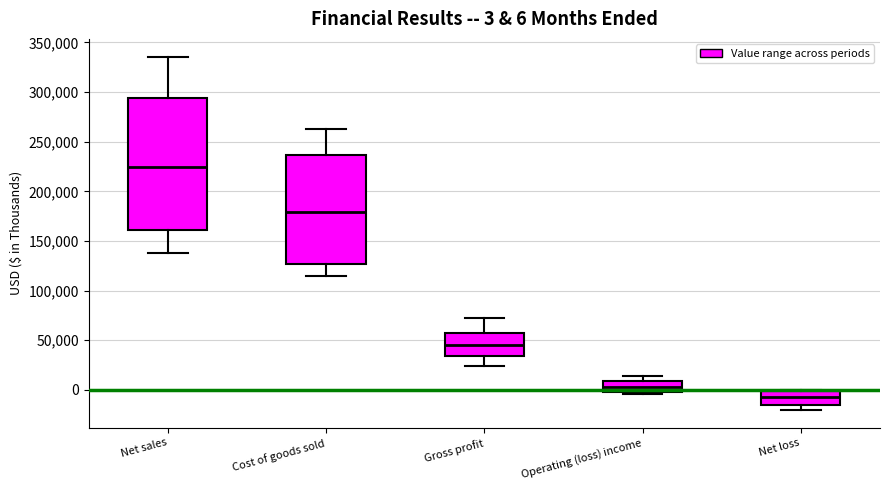

Comparing the boxes themselves (not the whiskers), which one is the tallest?

Net sales